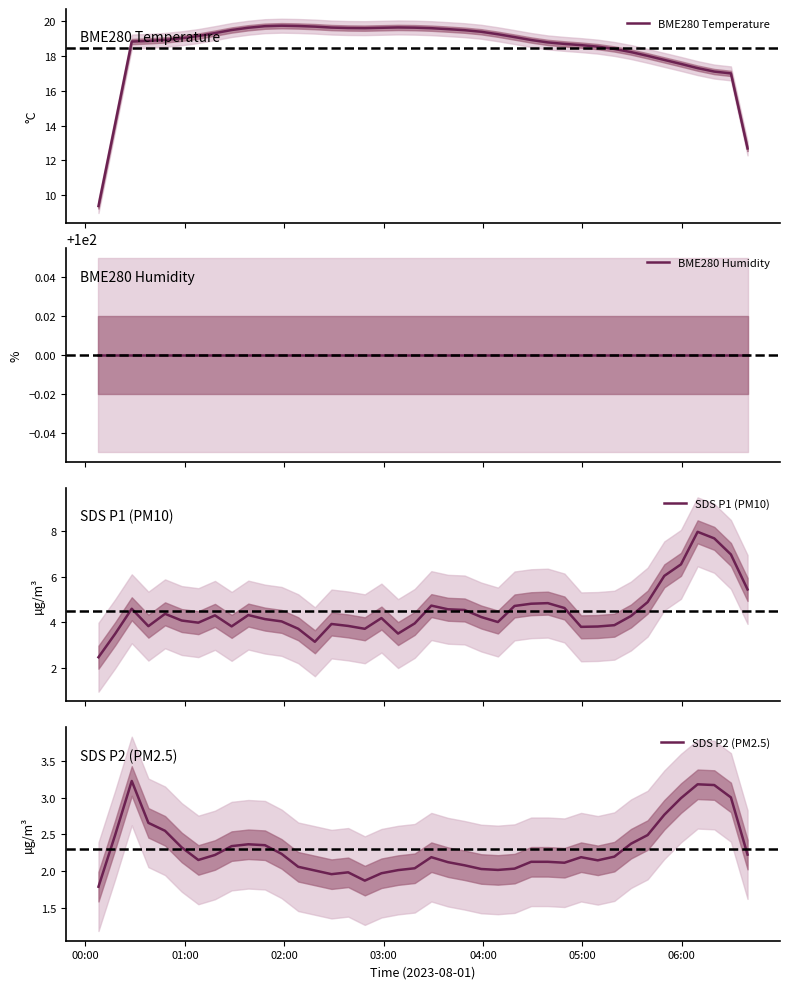

What is the minimum value for BME280 Temperature?

9.4